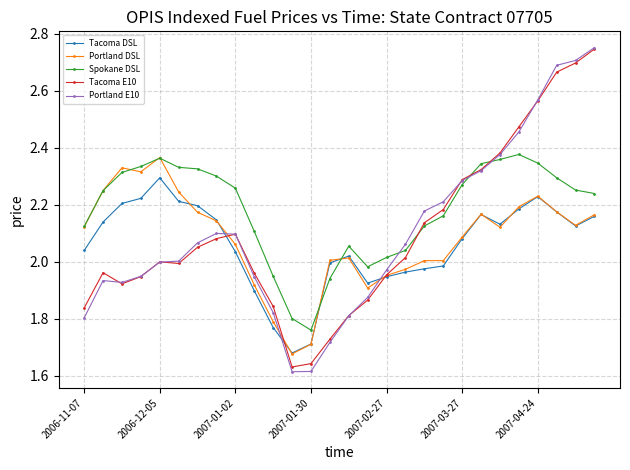

Which series has the widest spread of values?

Portland E10